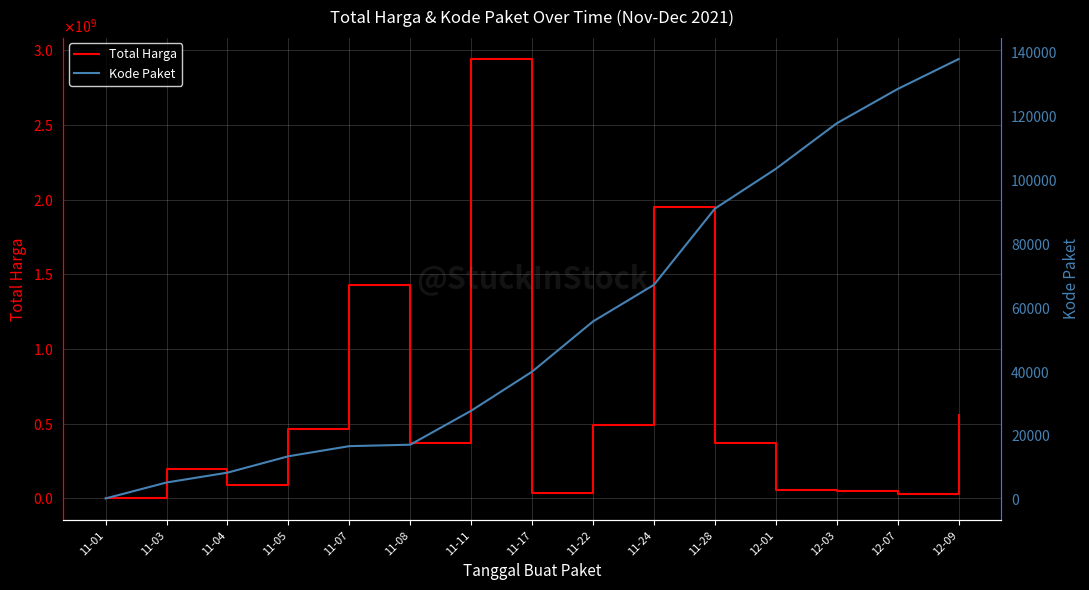

Is the value of Kode Paket at 12-09 greater than the value of Total Harga at 11-17?

No